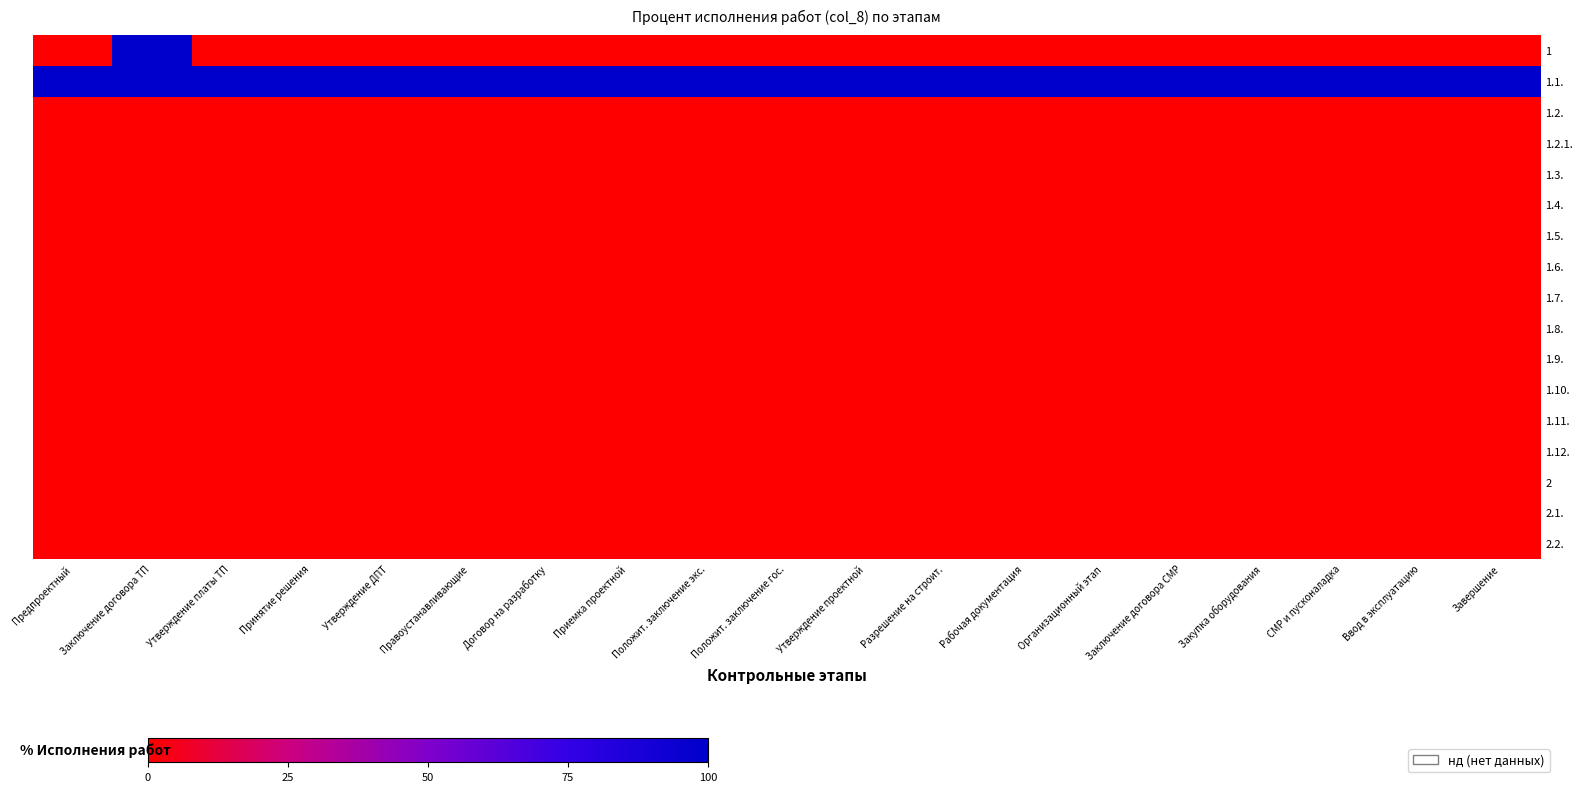

Rank the series by their maximum value, from lowest to highest.

1.2., 1.2.1., 1.3., 1.4., 1.5., 1.6., 1.7., 1.8., 1.9., 1.10., 1.11., 1.12., 2, 2.1., 2.2., 1, 1.1.